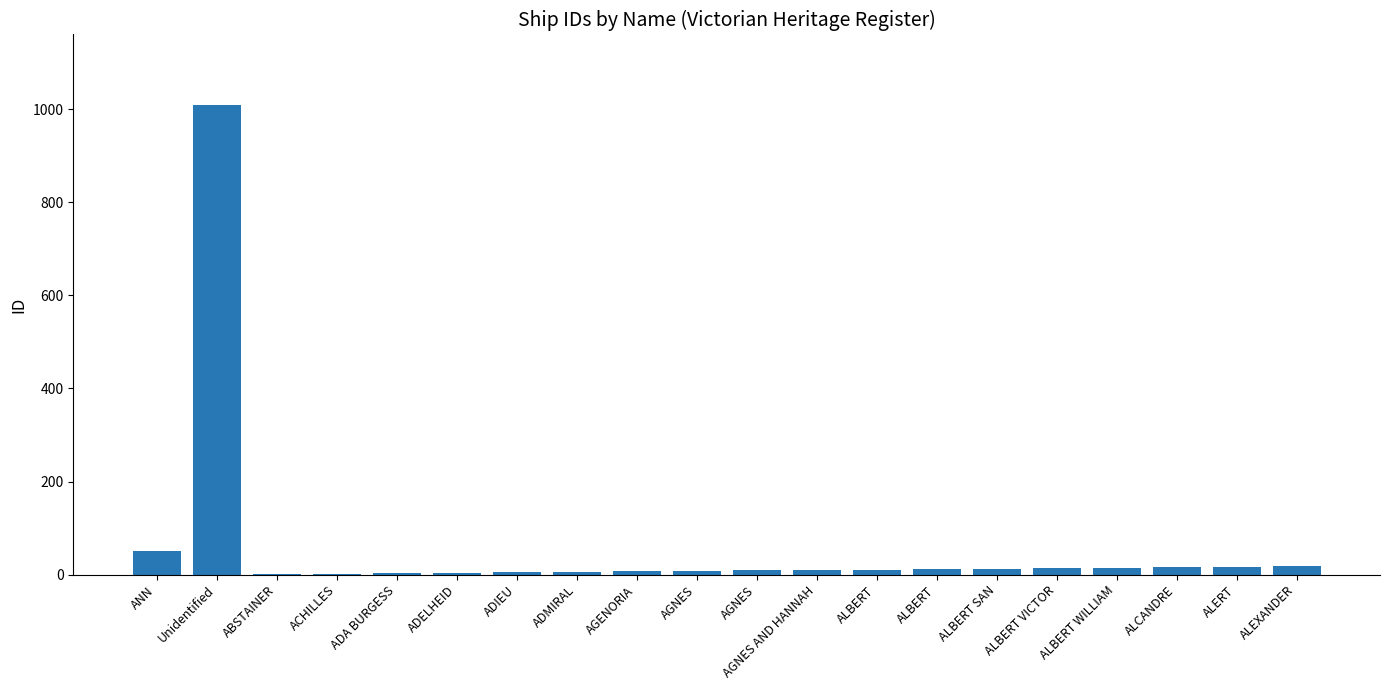

List the labels in order of value, smallest first.

ABSTAINER, ACHILLES, ADA BURGESS, ADELHEID, ADIEU, ADMIRAL, AGENORIA, AGNES, AGNES, AGNES AND HANNAH, ALBERT, ALBERT, ALBERT SAN, ALBERT VICTOR, ALBERT WILLIAM, ALCANDRE, ALERT, ALEXANDER, ANN, Unidentified